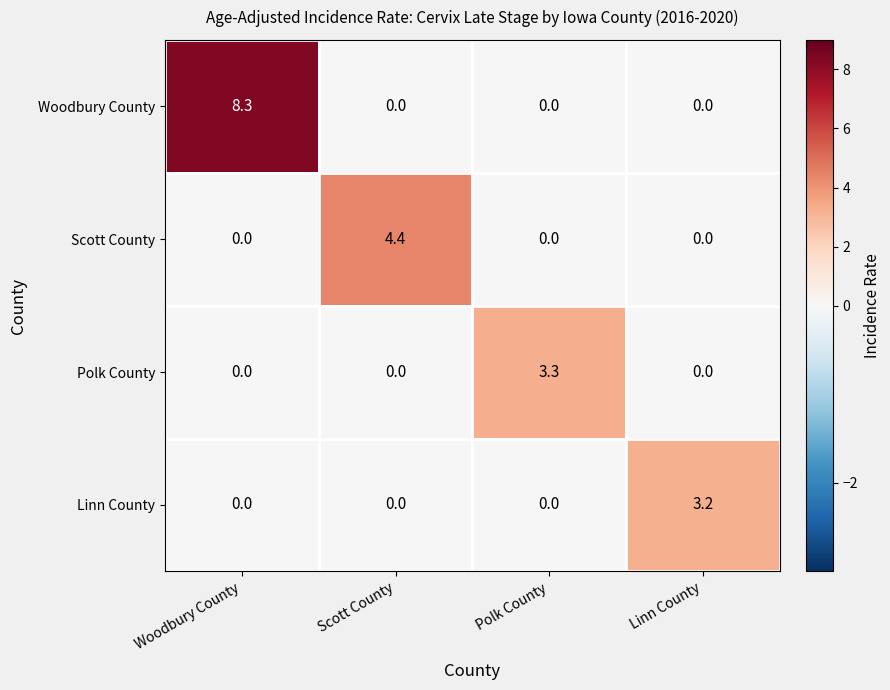

Read the Scott County value at Scott County.

4.4